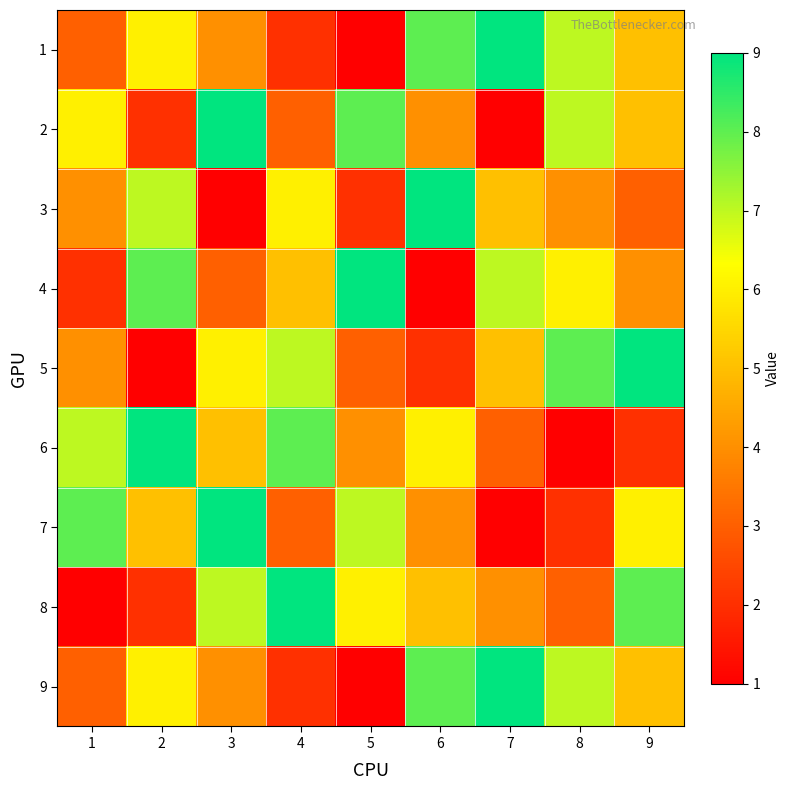

Between 9 and 5, which is larger?

9